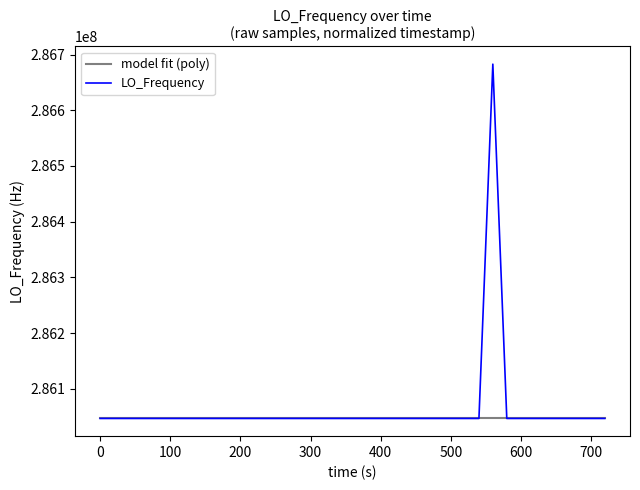

What is the maximum value for LO_Frequency?

286682702.0